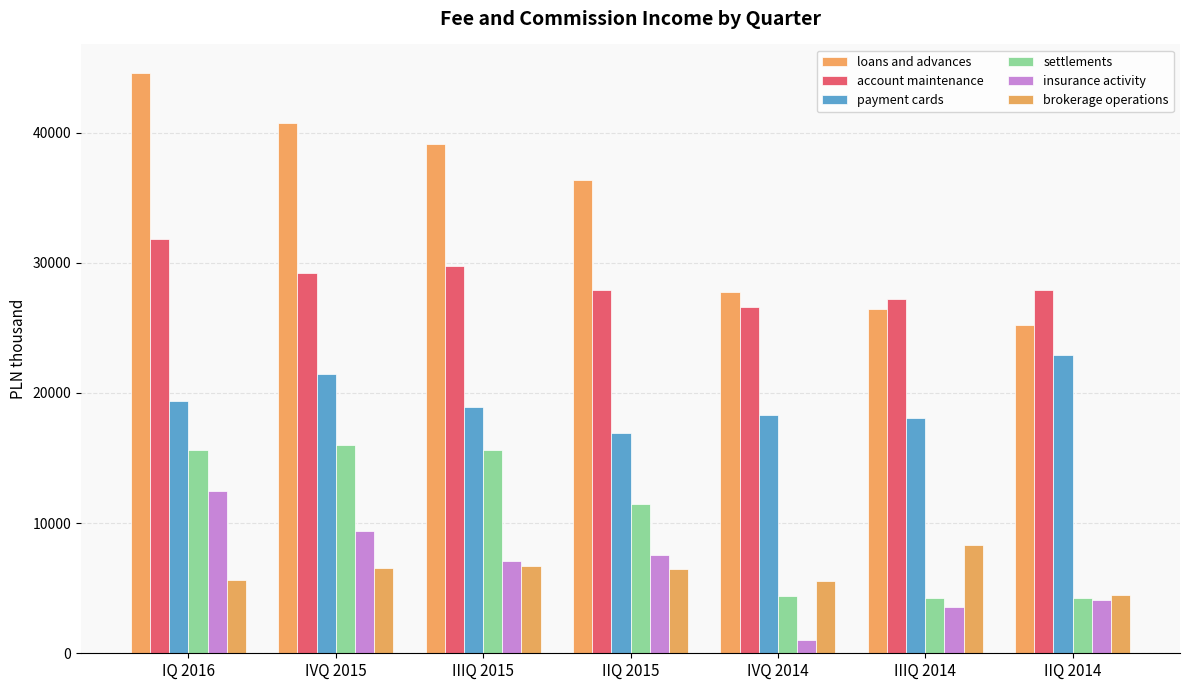

What is the minimum value for insurance activity?

1018.4